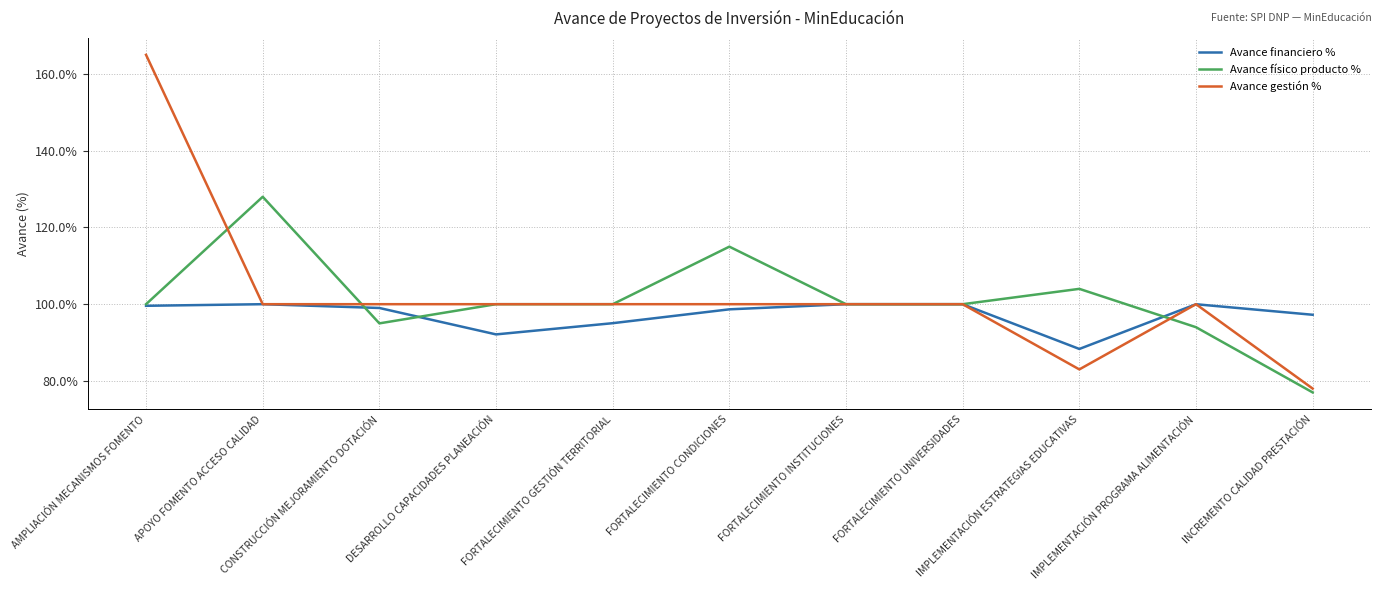

Which series has the widest spread of values?

Avance gestión %